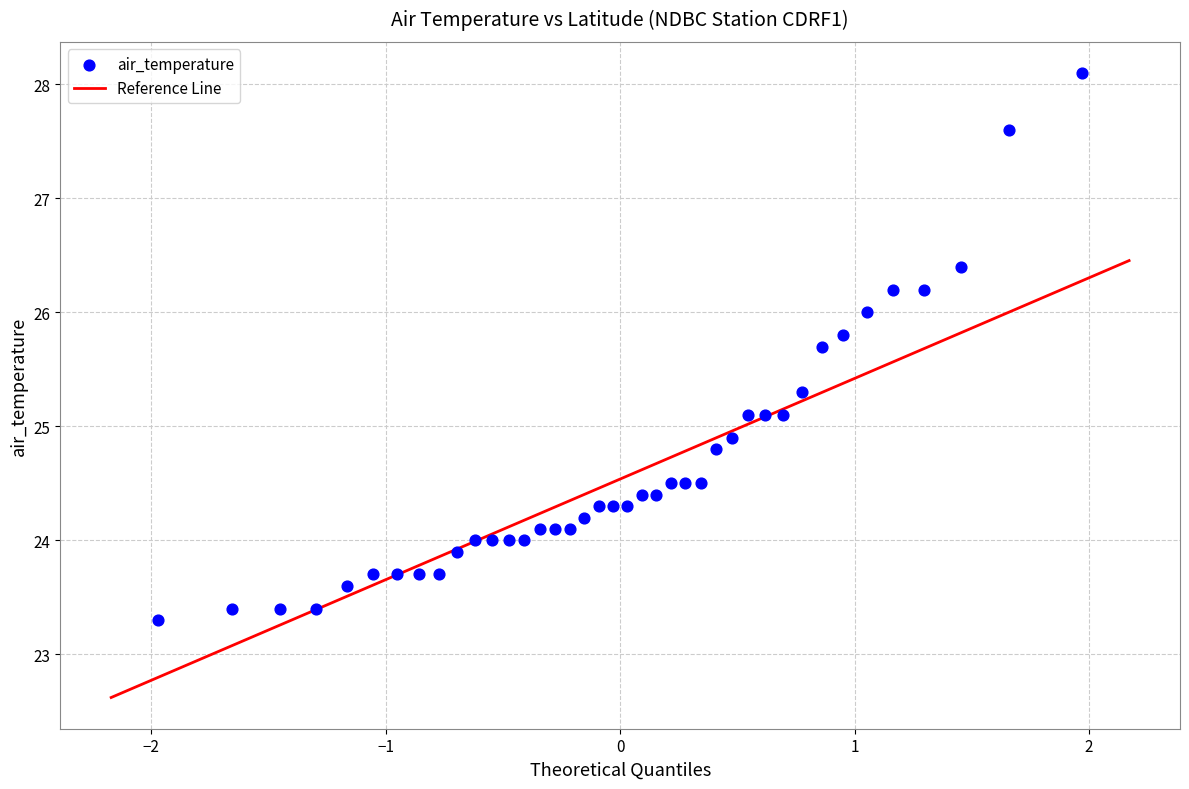

What is the range of Y values (max minus min)?

4.8